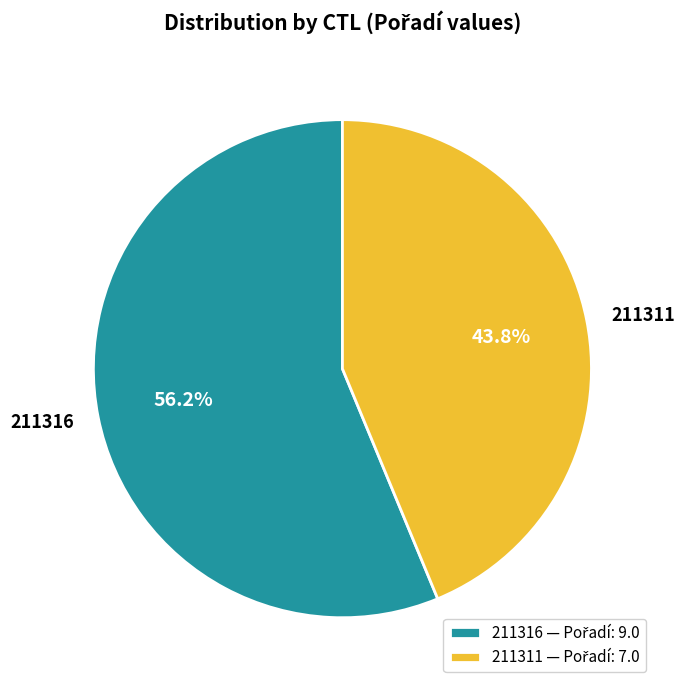

To the nearest percent, what portion does 211316 represent?

56%